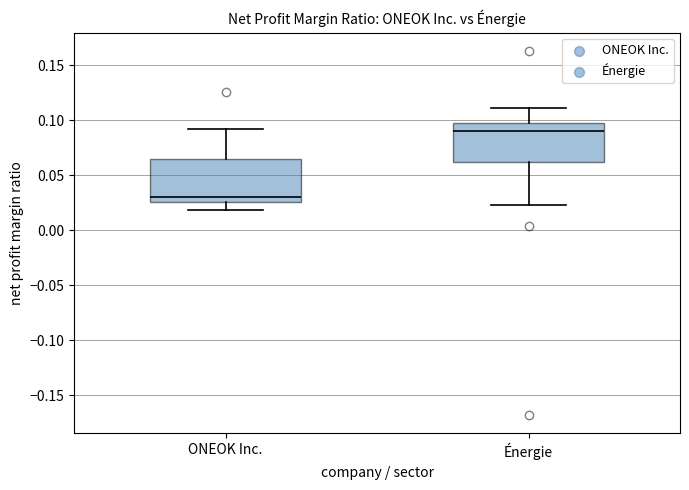

Reading left to right, transcribe this box plot: for each box, give where its median line is, the range the box spans, and where its two whiskers end, as read against the y-axis. The values are not printed on the chart, so give them approximately, as read against the axis.

ONEOK Inc.: median 0.030, box 0.025 to 0.065, whiskers 0.020 to 0.090
Énergie: median 0.090, box 0.060 to 0.100, whiskers 0.025 to 0.110